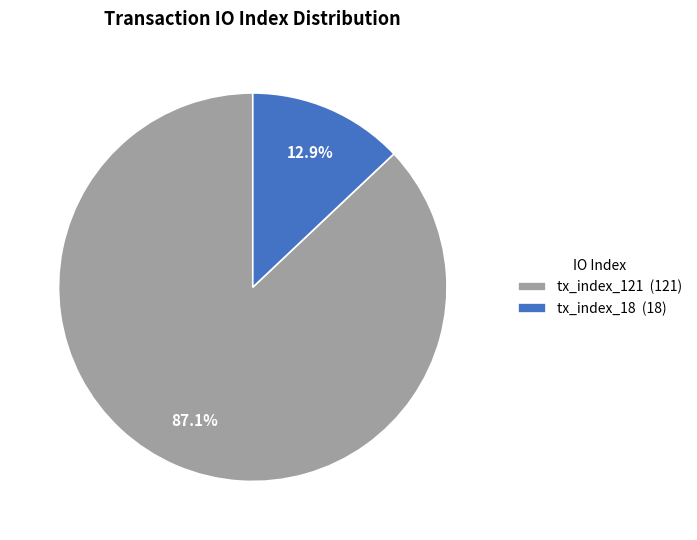

Which slice represents more than half of the pie?

tx_index_121